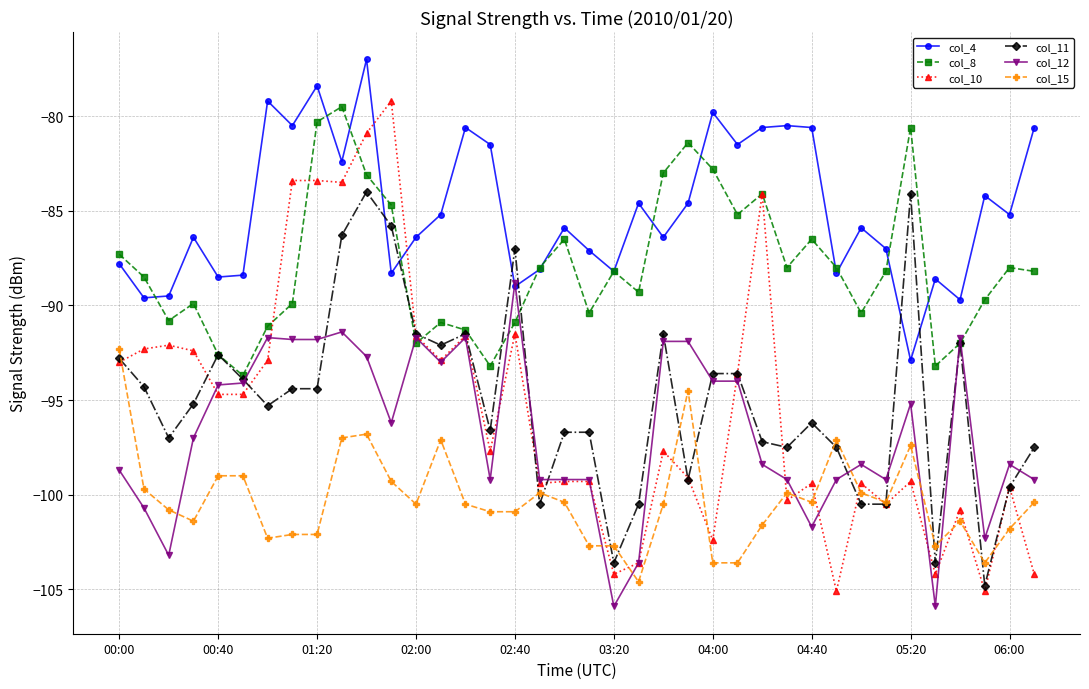

How many interior local valleys does the col_8 series have?

10